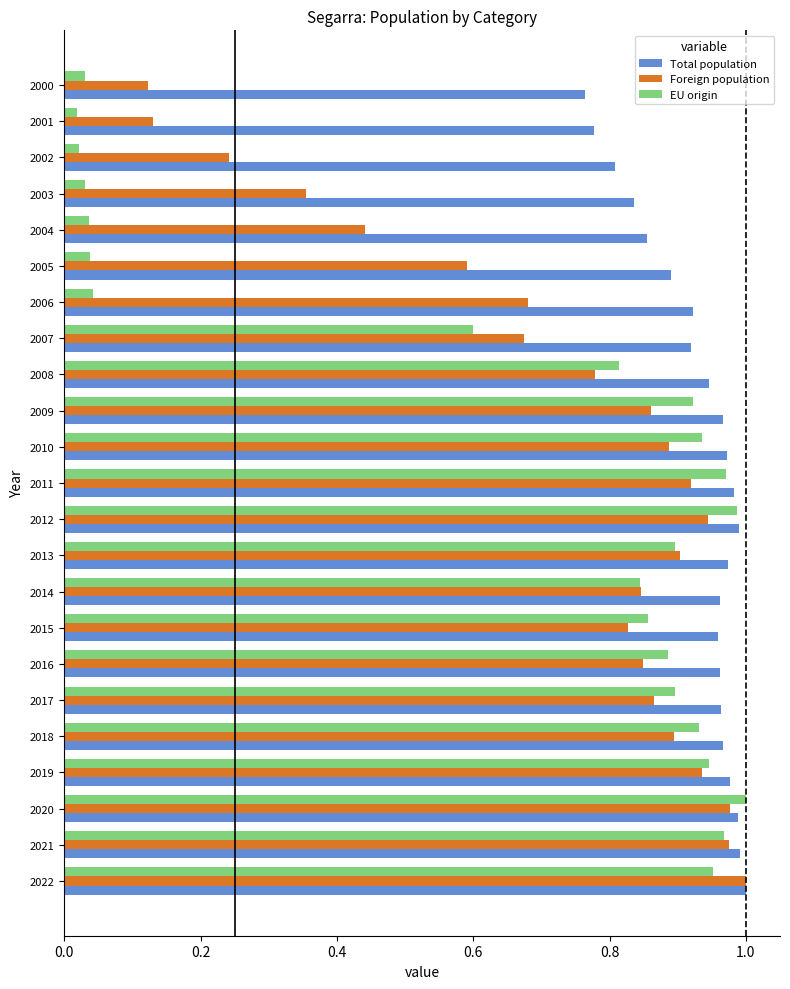

What is the sum of all Foreign population values?

16.7